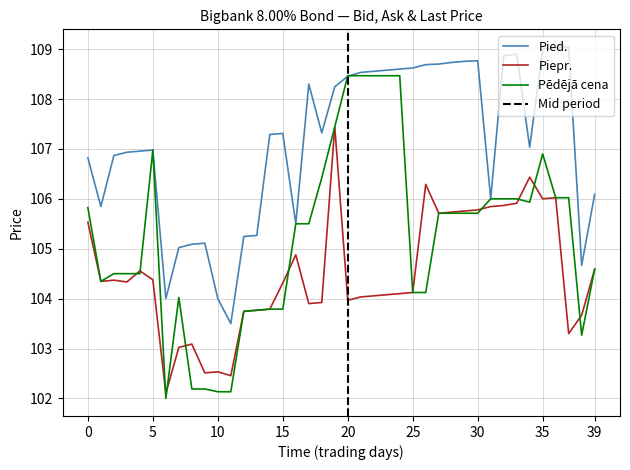

What is the total value across all series at Pēdējā cena?

315.7